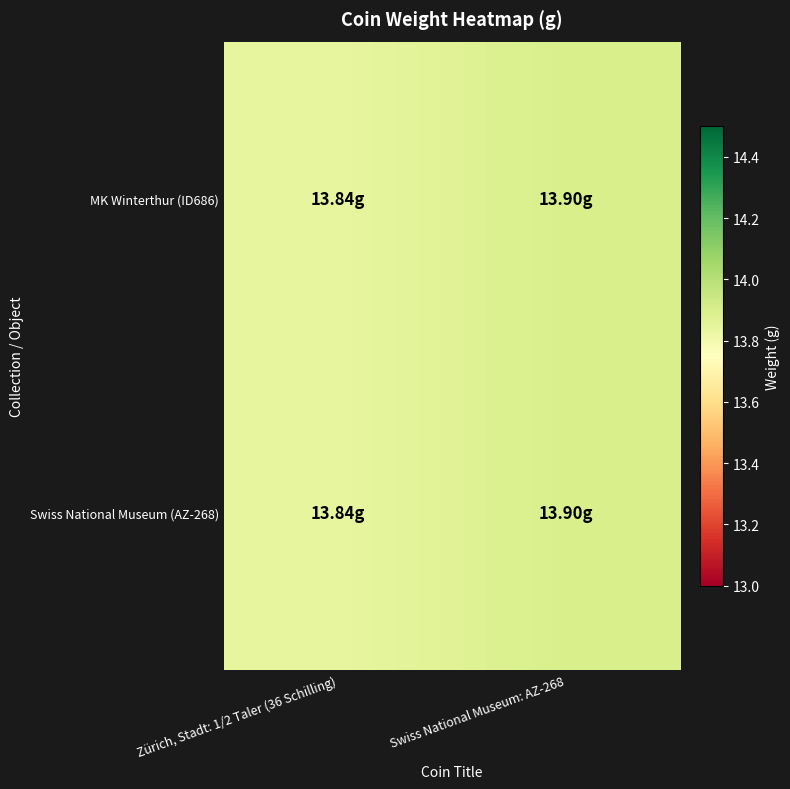

Which series changed the most between Zürich, Stadt: 1/2 Taler (36 Schilling) and Swiss National Museum: AZ-268?

MK Winterthur (ID686)